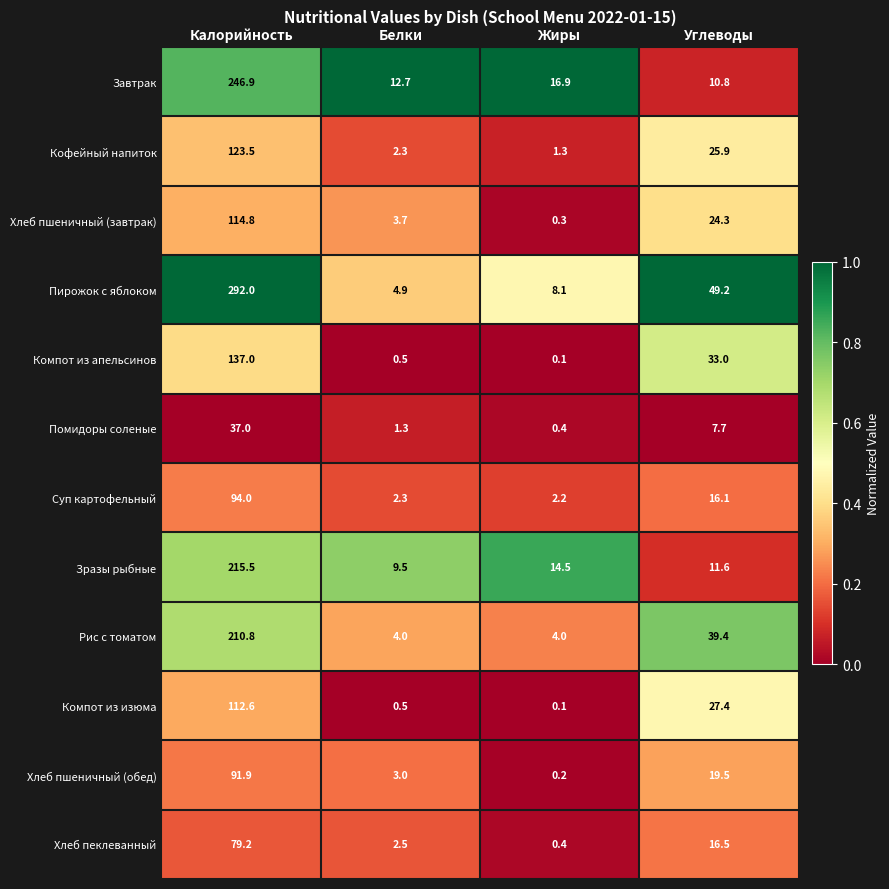

What is the sum of all Хлеб пшеничный (завтрак) values?

143.1